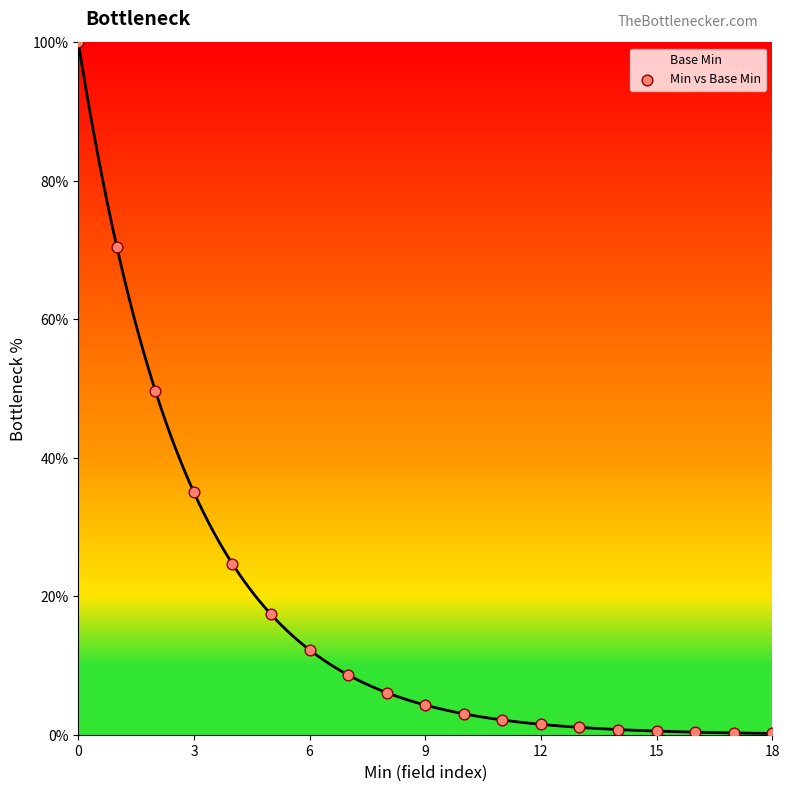

Approximately how many times larger is the value at 9 compared to 7?

0.5